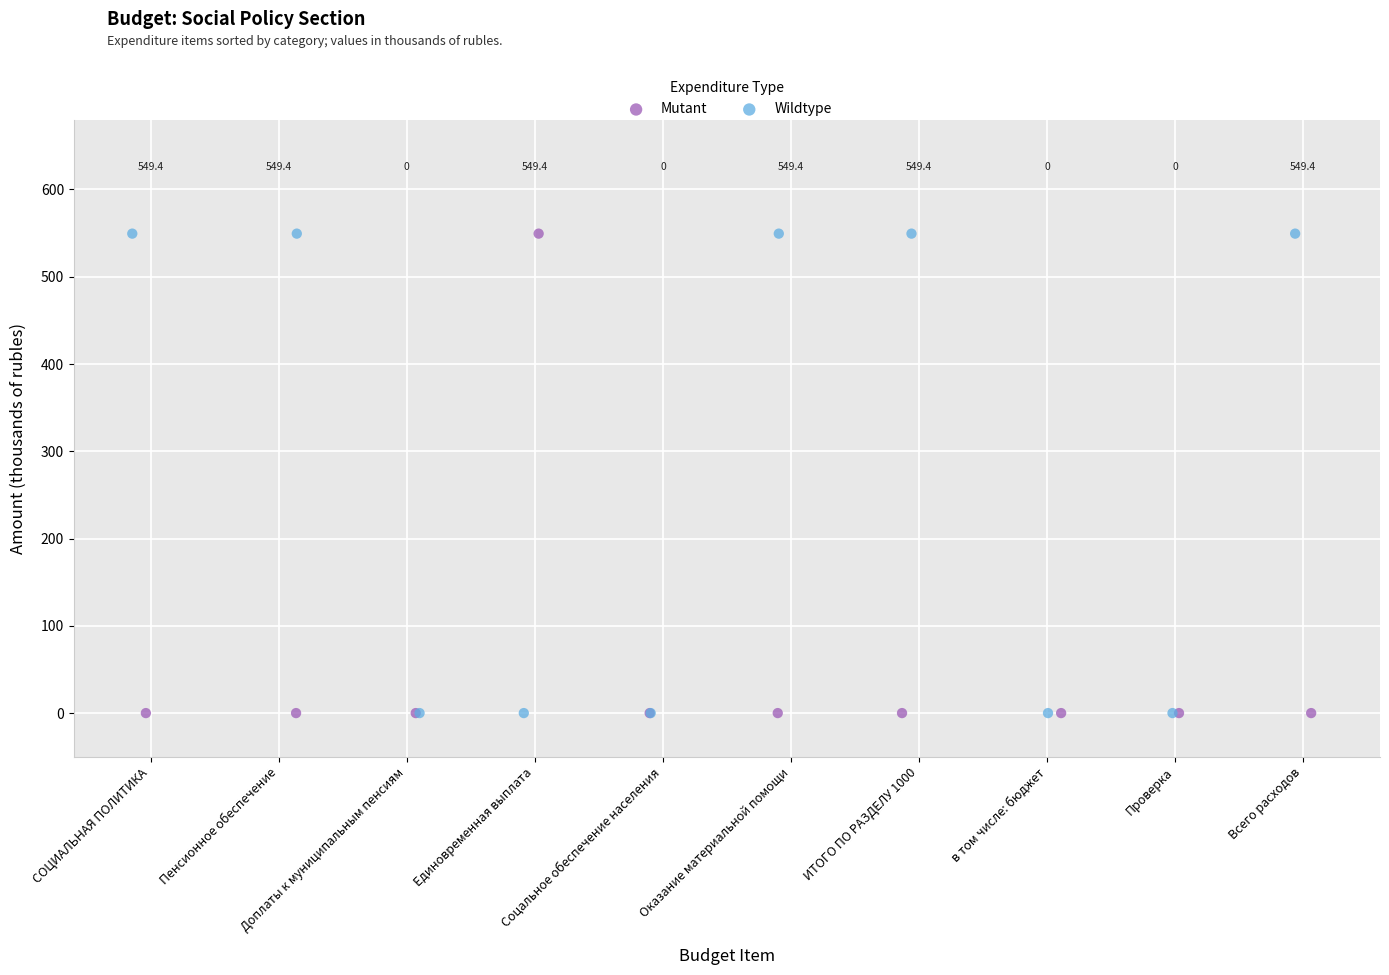

What are all the series names shown in the legend?

Mutant, Wildtype